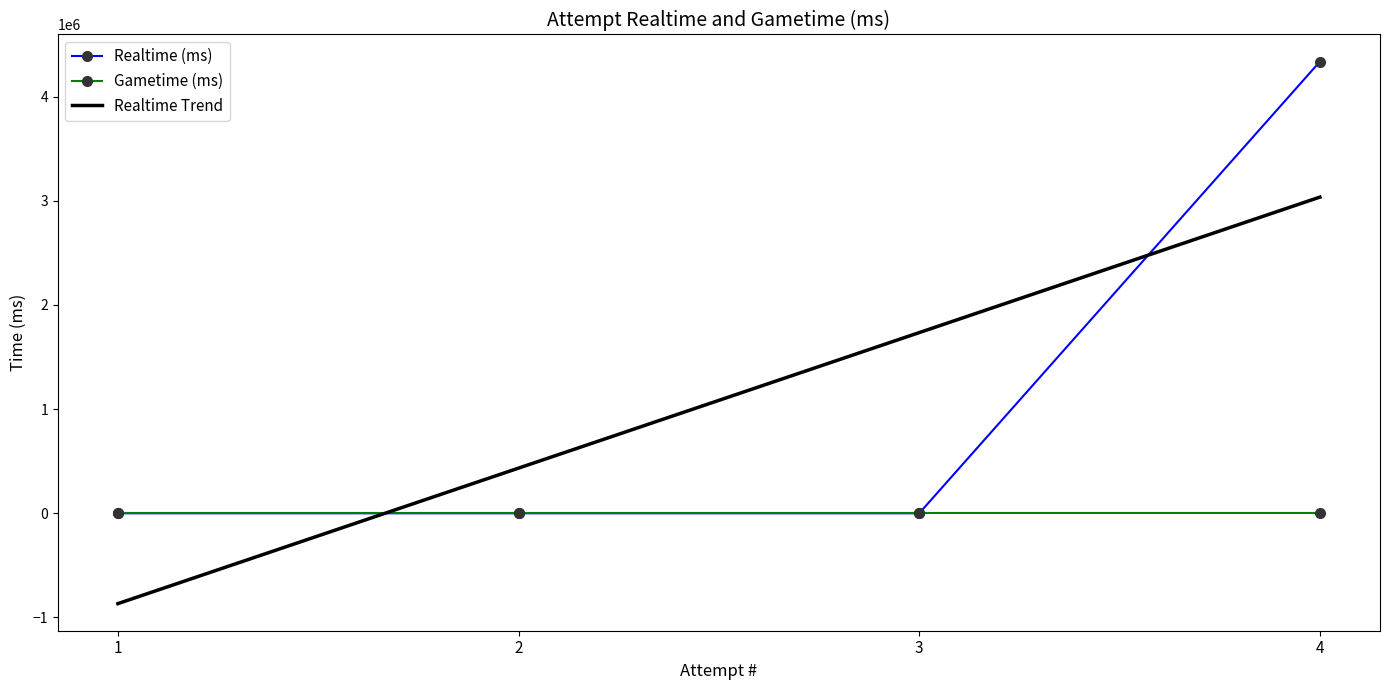

What is the difference between the values at 1 and 4?

4337155